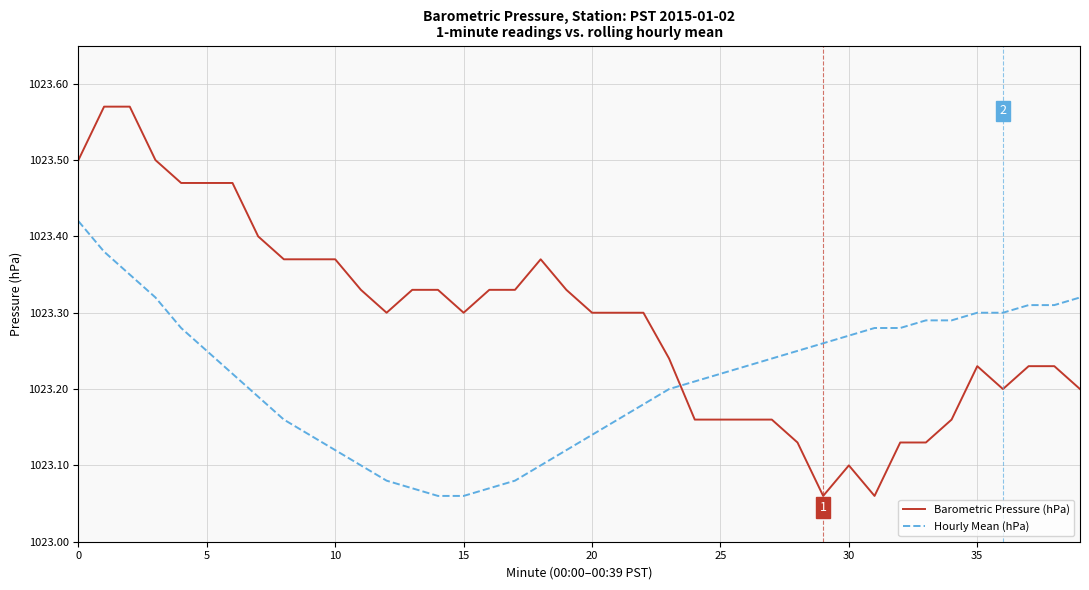

What is the difference between the maximum and minimum values in the Barometric Pressure (hPa) series?

0.5